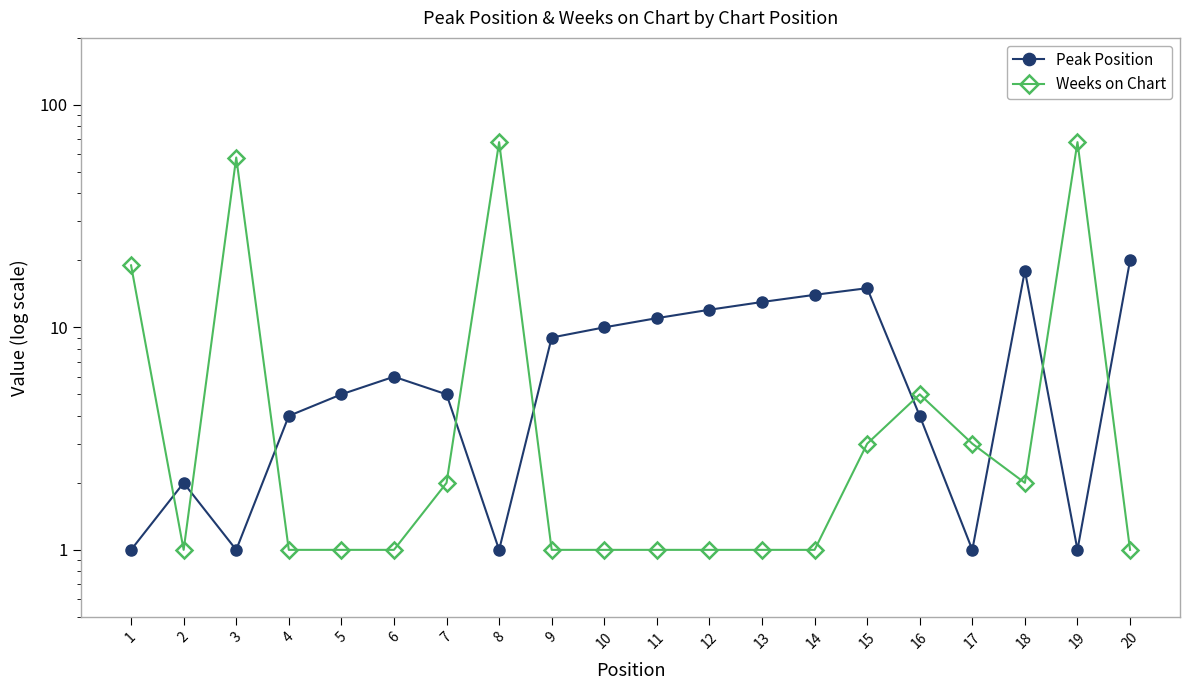

What are all the series names shown in the legend?

Peak Position, Weeks on Chart